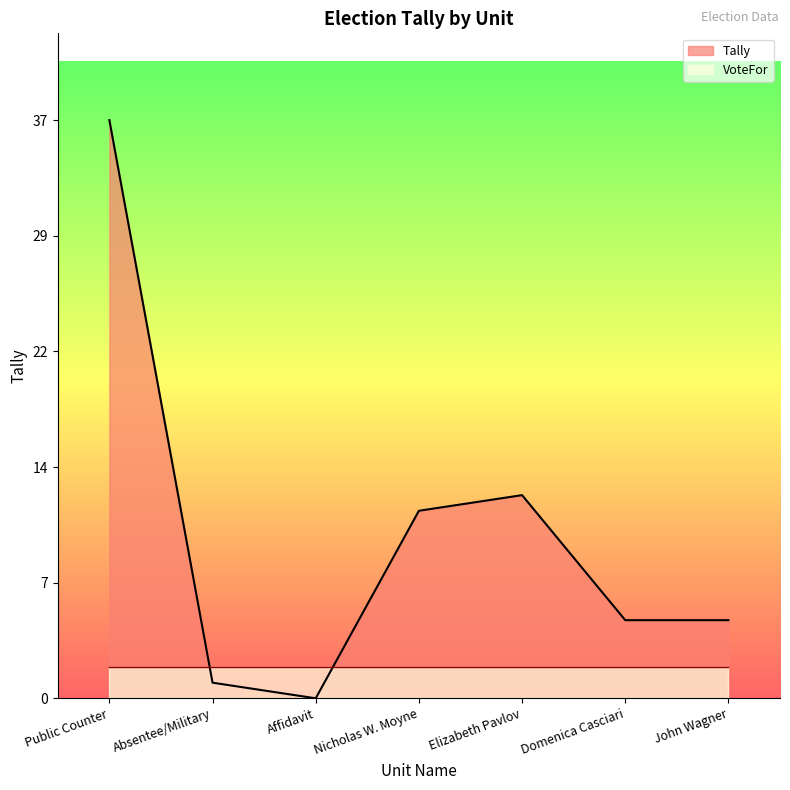

Reading left to right, transcribe all the data shown in this chart.

Public Counter=37	Absentee/Military=1	Affidavit=0	Nicholas W. Moyne=12	Elizabeth Pavlov=13	Domenica Casciari=5	John Wagner=5